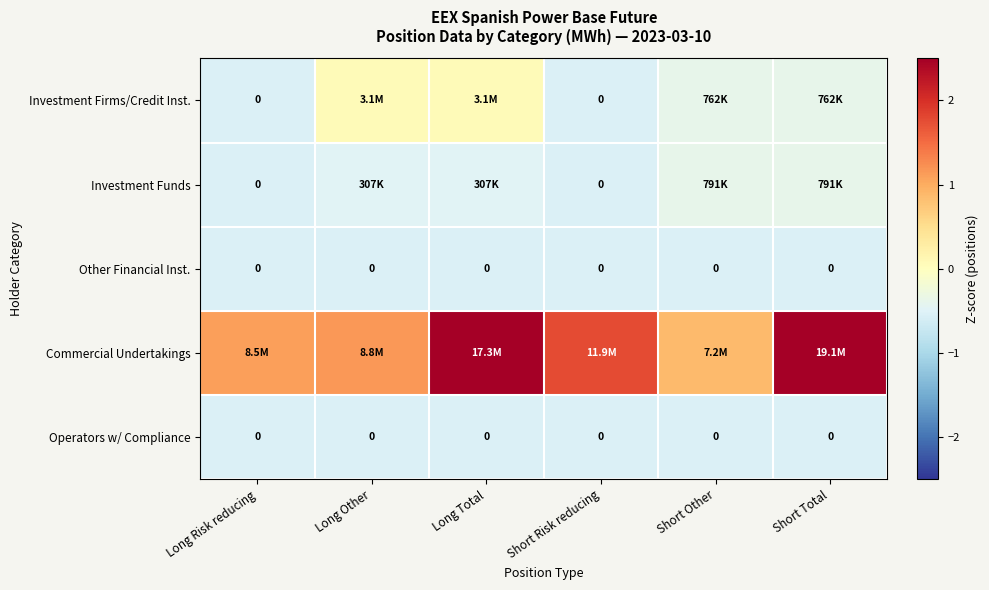

At how many categories does at least one series exceed 0?

6